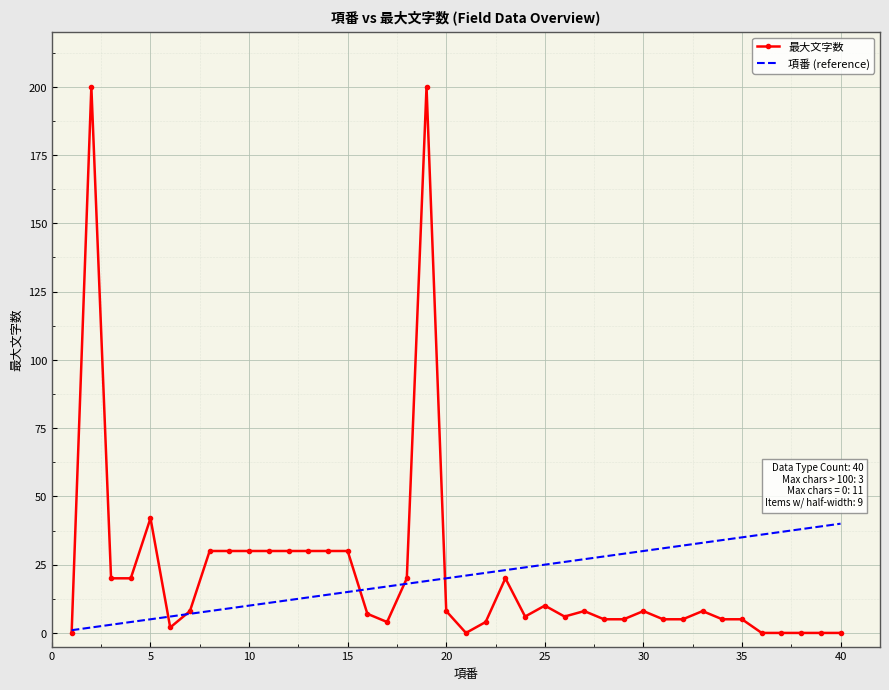

What is the difference between the second highest and minimum values in the 最大文字数 series?

200